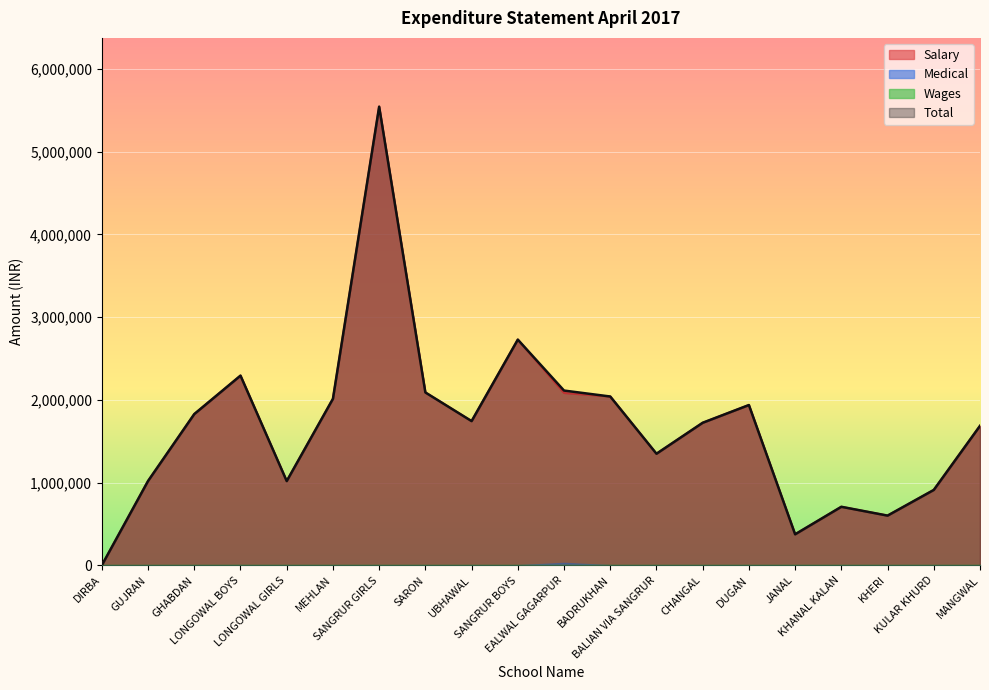

True or false: Salary and Total cross at least once.

False